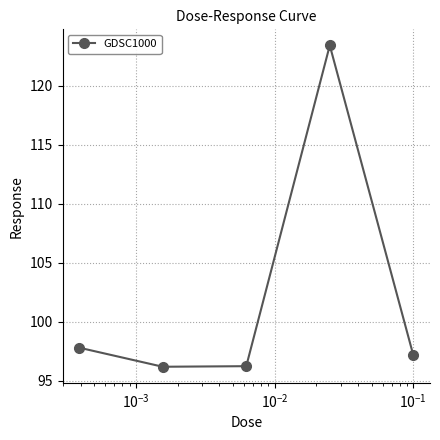

How many data points are above 97?

3